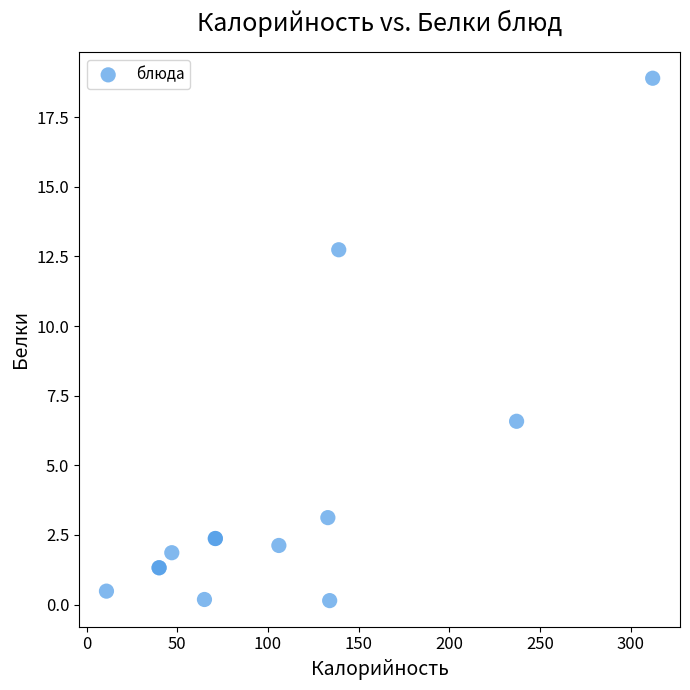

What Y value in the scatter plot is closest to 9?

6.6